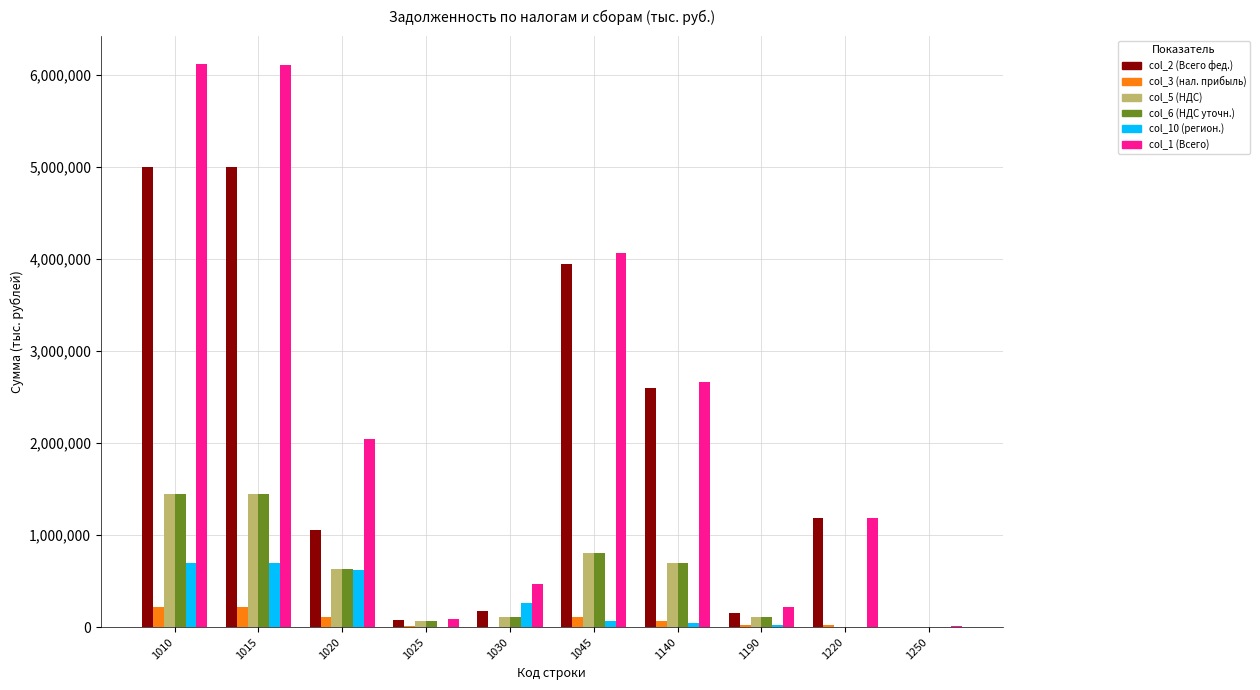

What is the approximate value of col_6 (НДС уточн.) at 1045, to the nearest 50?

807350